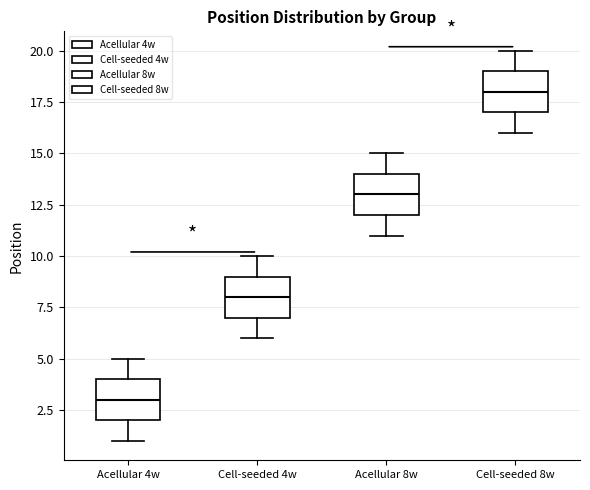

Reading left to right, read every box against the y-axis: the position of its median line, the range the box covers, and the ends of its whiskers. The values are not printed on the chart, so give them approximately, as read against the axis.

Acellular 4w: median 3, box 2 to 4, whiskers 1 to 5
Cell-seeded 4w: median 8, box 7 to 9, whiskers 6 to 10
Acellular 8w: median 13, box 12 to 14, whiskers 11 to 15
Cell-seeded 8w: median 18, box 17 to 19, whiskers 16 to 20